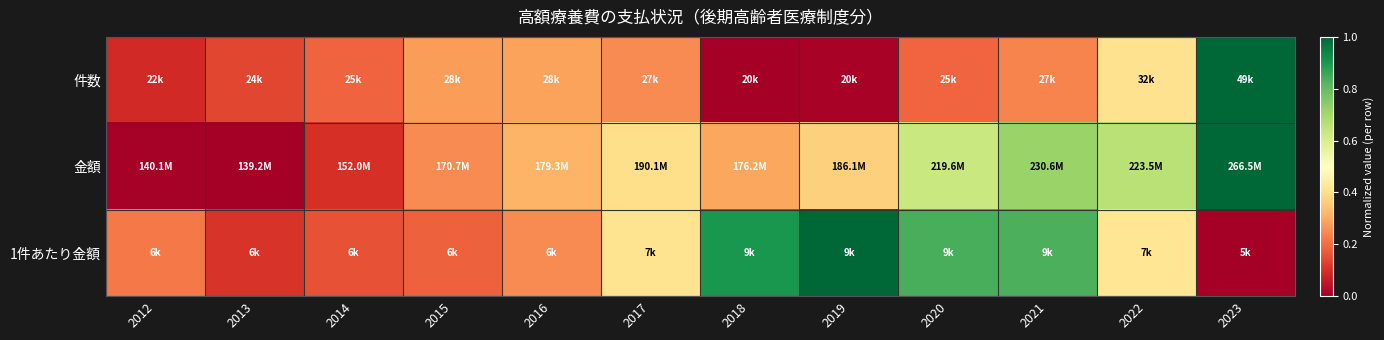

Between 2016 and 2020, which is larger?

2016